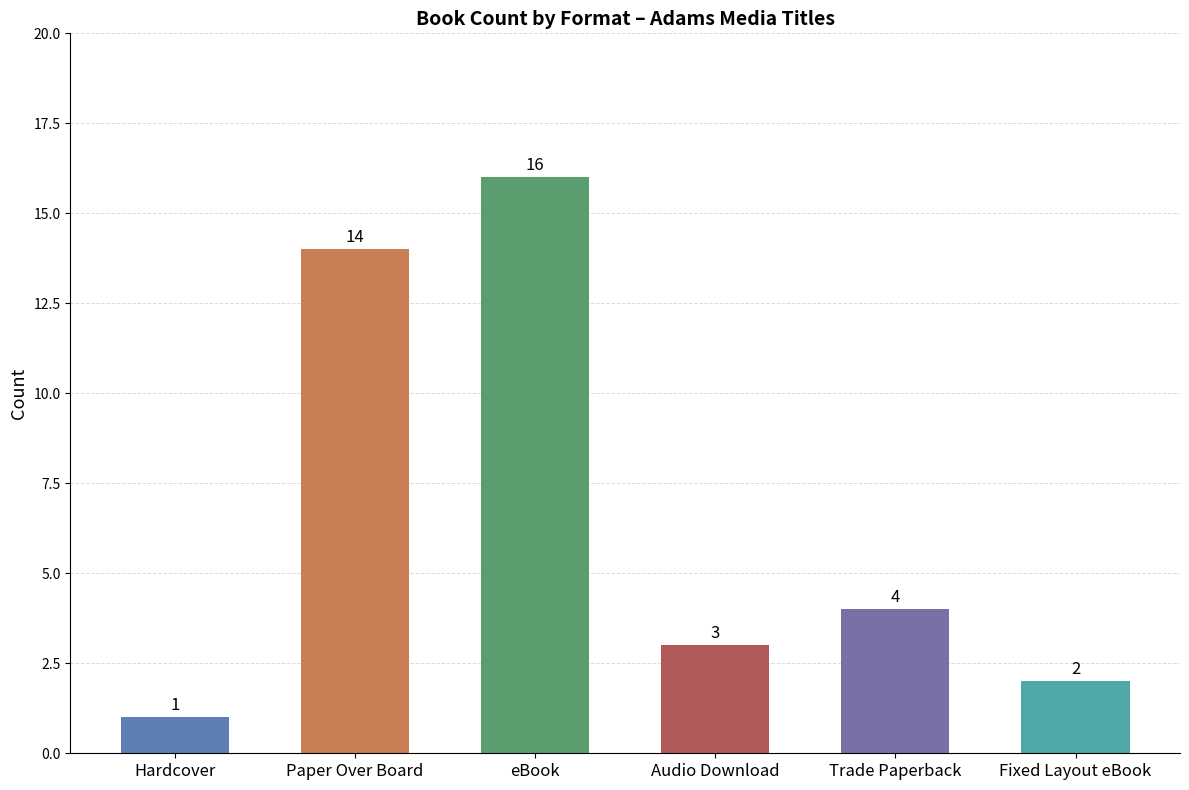

What is the smallest value displayed?

1